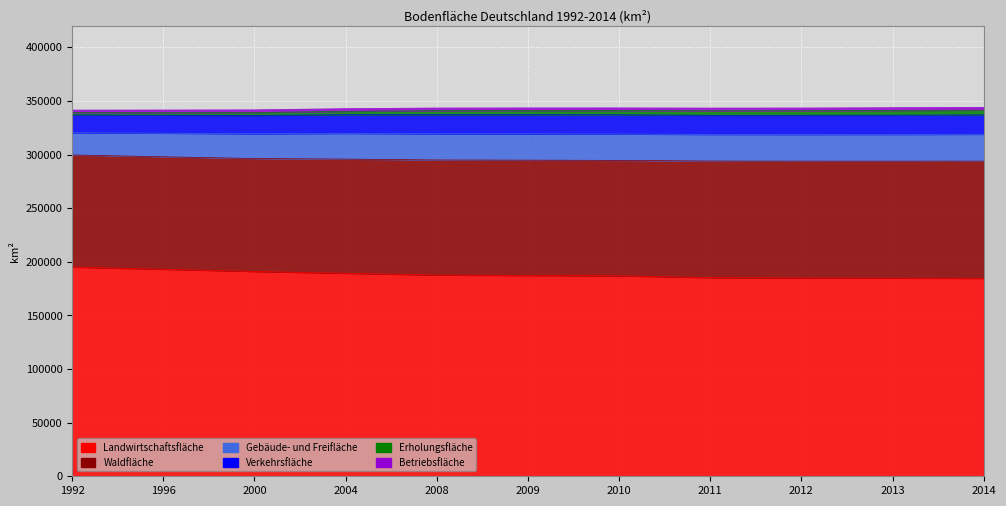

Reading left to right, transcribe all the data shown in this chart.

Landwirtschaftsfläche: 1992=195112	1996=193075	2000=191028	2004=189324	2008=187646	2009=187291	2010=186934	2011=185253	2012=184982	2013=184779	2014=184607
Waldfläche: 1992=104536	1996=104908	2000=105314	2004=106488	2008=107349	2009=107534	2010=107664	2011=108751	2012=108909	2013=109098	2014=109306
Gebäude- und Freifläche: 1992=20733	1996=21937	2000=23081	2004=23938	2008=24416	2009=24512	2010=24589	2011=24770	2012=24869	2013=24904	2014=25026
Verkehrsfläche: 1992=16441	1996=16786	2000=17118	2004=17446	2008=17790	2009=17856	2010=17931	2011=17884	2012=17923	2013=17985	2014=18071
Erholungsfläche: 1992=2255	1996=2374	2000=2659	2004=3131	2008=3787	2009=3905	2010=3985	2011=4192	2012=4257	2013=4333	2014=4397
Betriebsfläche: 1992=2427	1996=2514	2000=2528	2004=2518	2008=2456	2009=2449	2010=2459	2011=2544	2012=2530	2013=2618	2014=2643